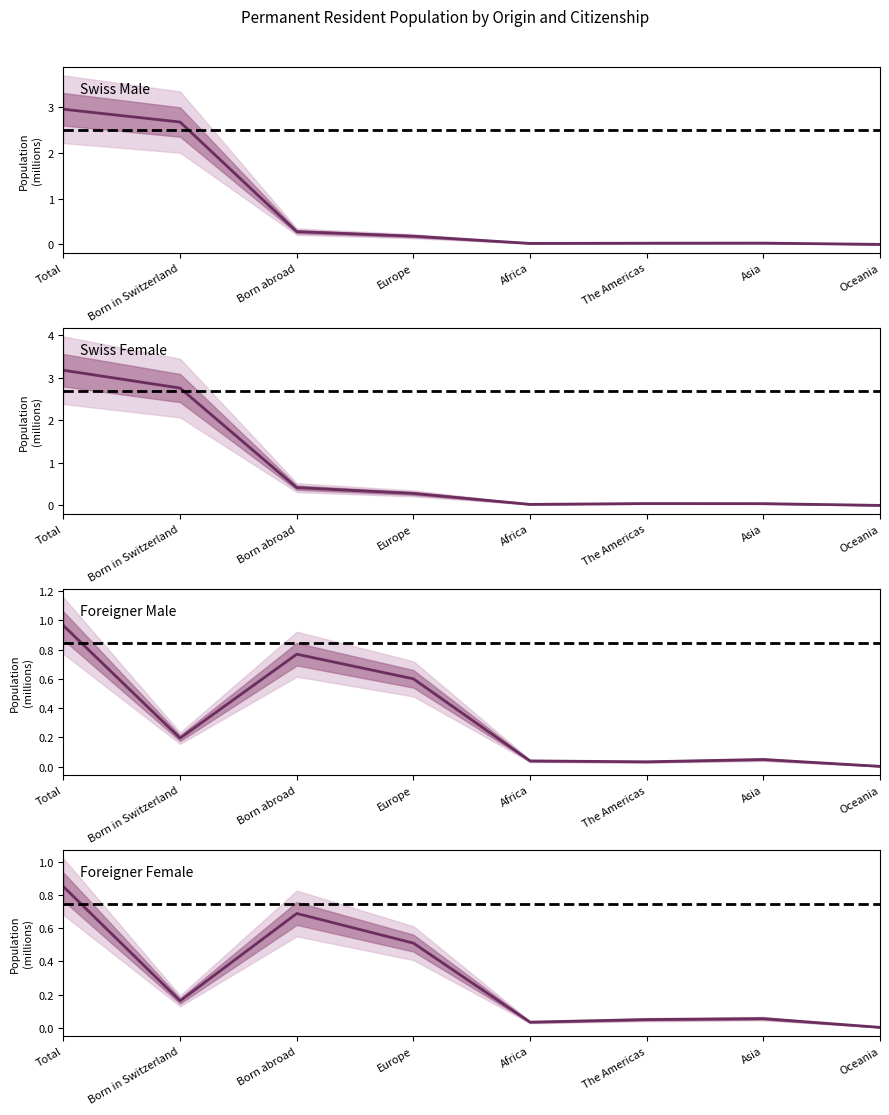

At Oceania, list the series in order from largest to smallest.

Foreigner Male, Foreigner Female, Swiss Female, Swiss Male